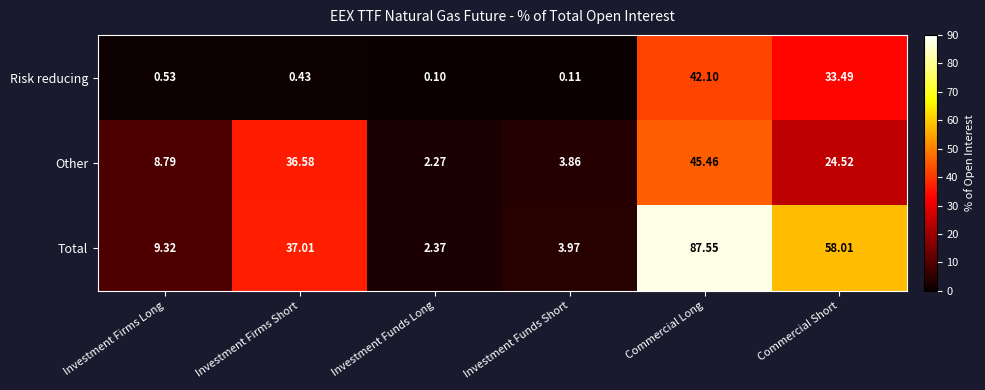

List the labels in order of Risk reducing value, smallest first.

Investment Funds Long, Investment Funds Short, Investment Firms Short, Investment Firms Long, Commercial Short, Commercial Long